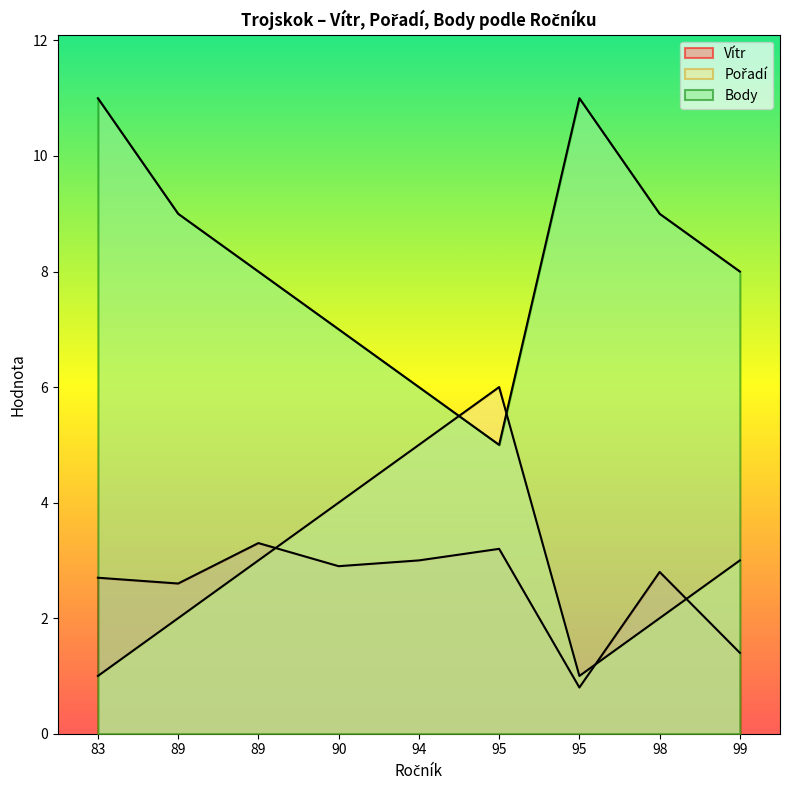

How many data points in Body are less than 8?

3